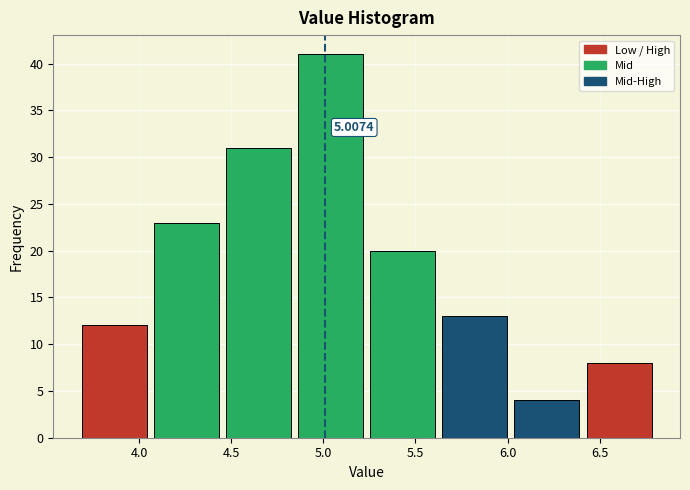

Over which range of the x-axis is the bar tallest?

4.85 to 5.25